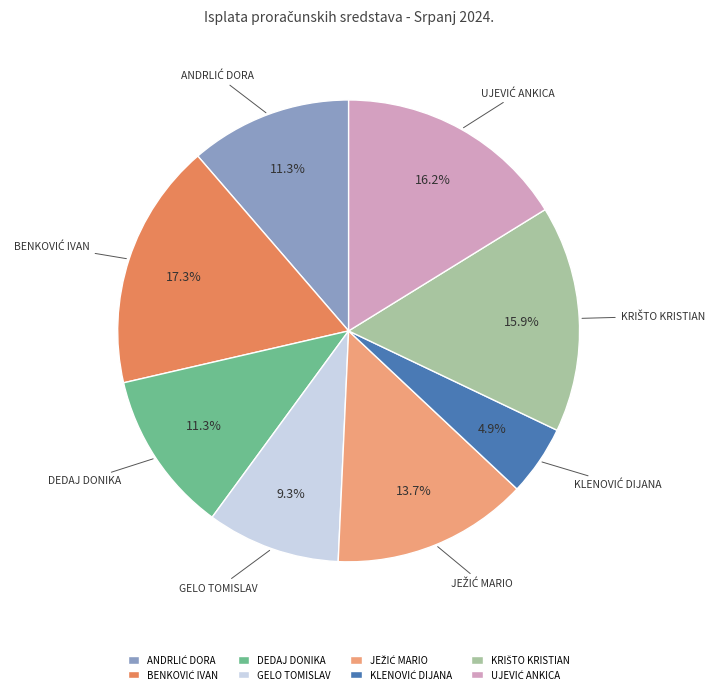

How much of the chart is everything except DEDAJ DONIKA?

88.7%